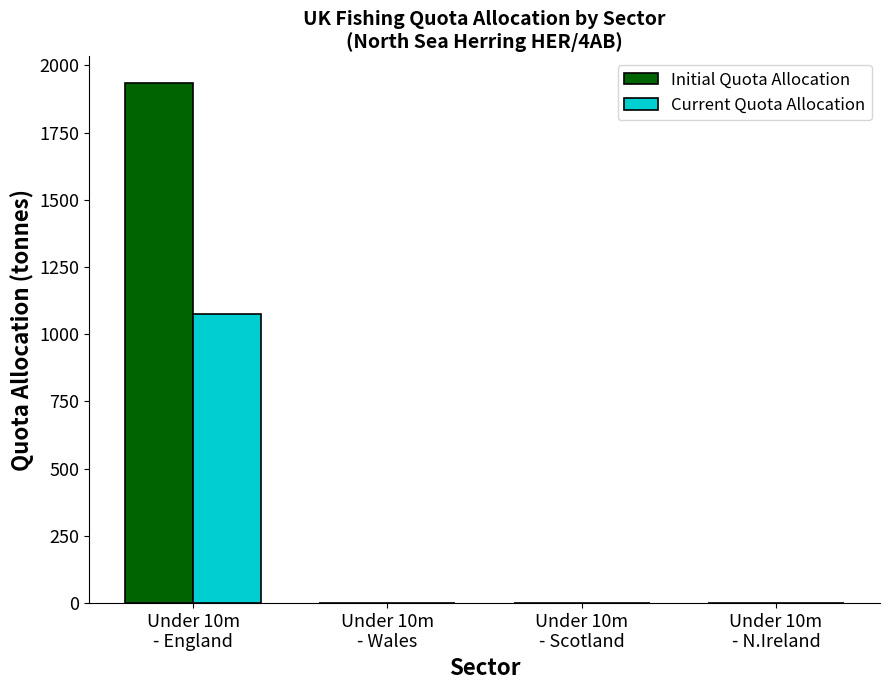

Reading left to right, list all the values displayed in this chart.

Initial Quota Allocation: 1936.4	0.0	0.0	0.0
Current Quota Allocation: 1076.4	0.0	0.0	0.0